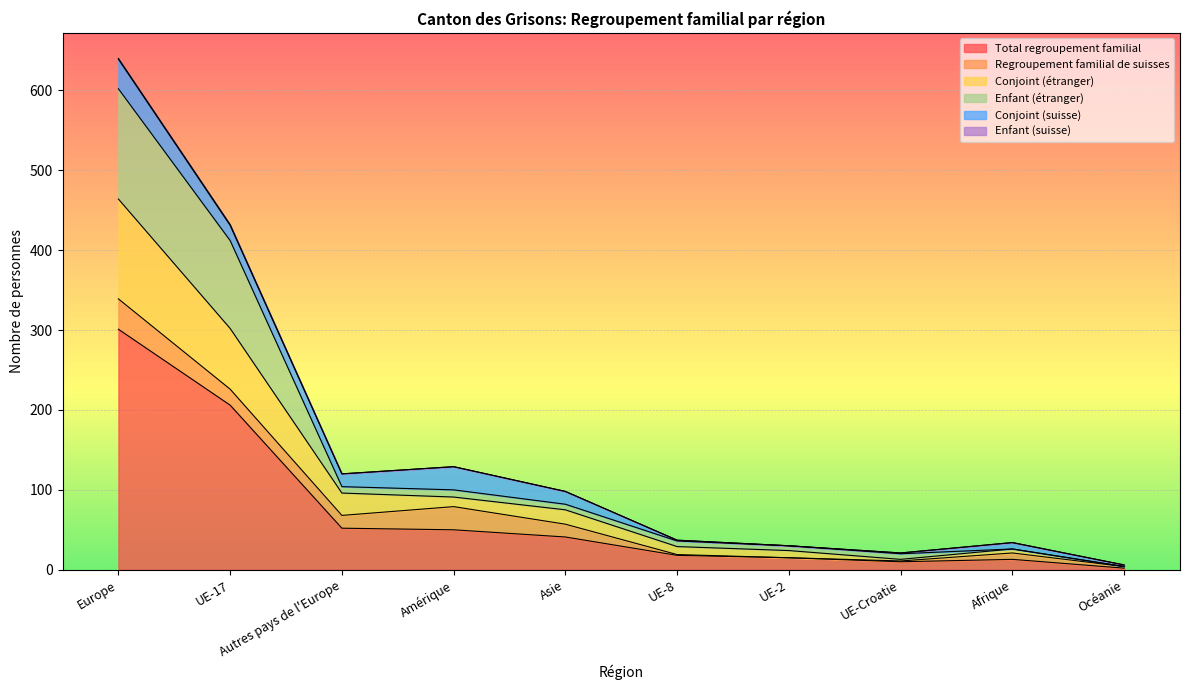

At which label is Total regroupement familial closest to 151?

UE-17